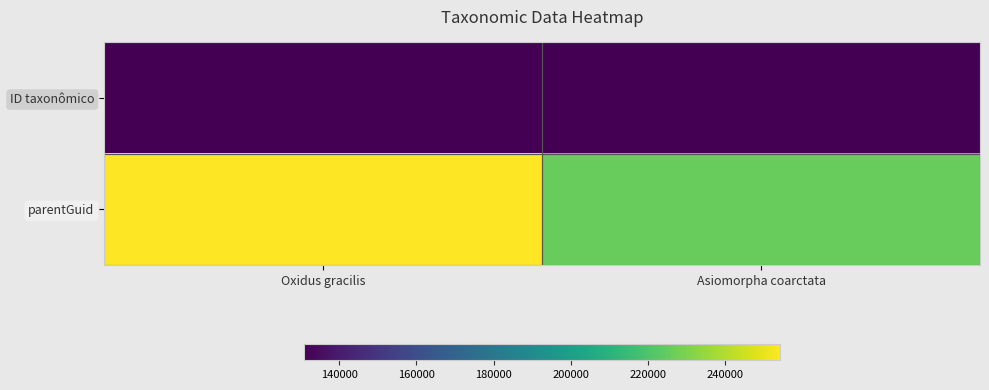

Between Oxidus gracilis and Asiomorpha coarctata, which is larger?

Asiomorpha coarctata